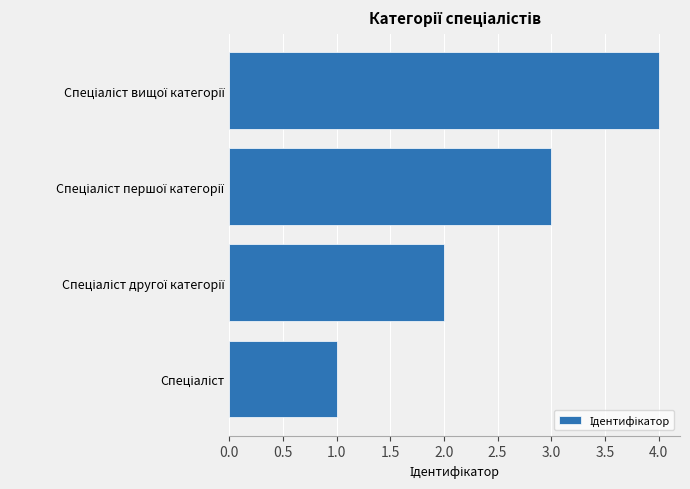

What is the sum of all values?

10